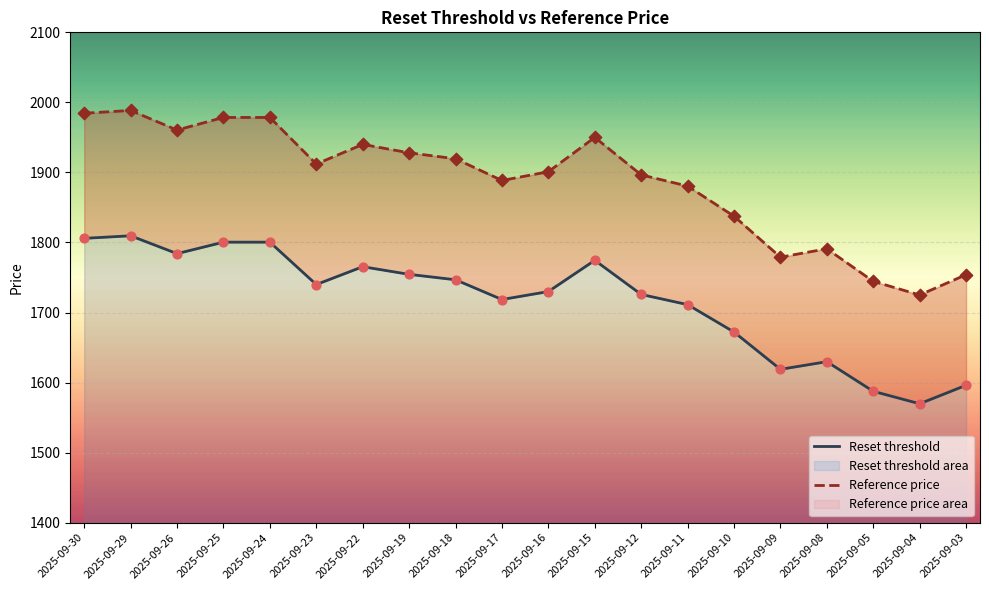

Is the value of Reset threshold at 2025-09-09 greater than the value of Reference price at 2025-09-22?

No